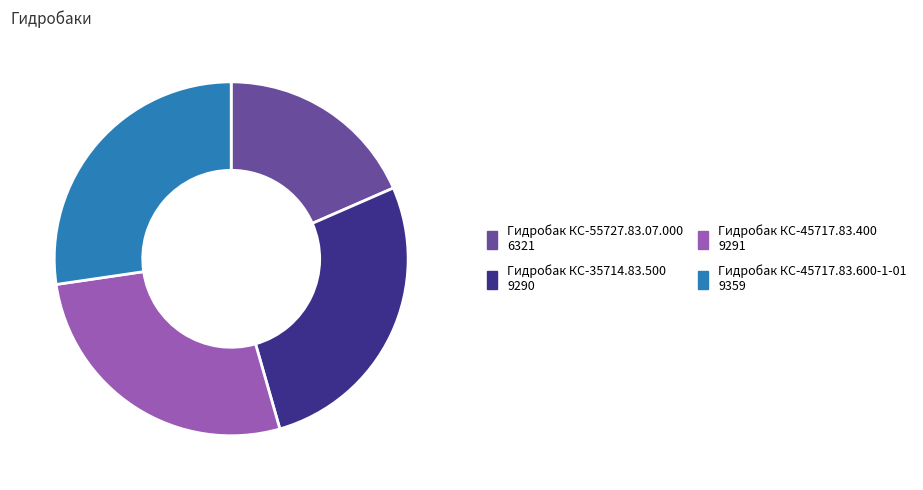

Between Гидробак КС-55727.83.07.000 and Гидробак КС-35714.83.500, which is larger?

Гидробак КС-35714.83.500